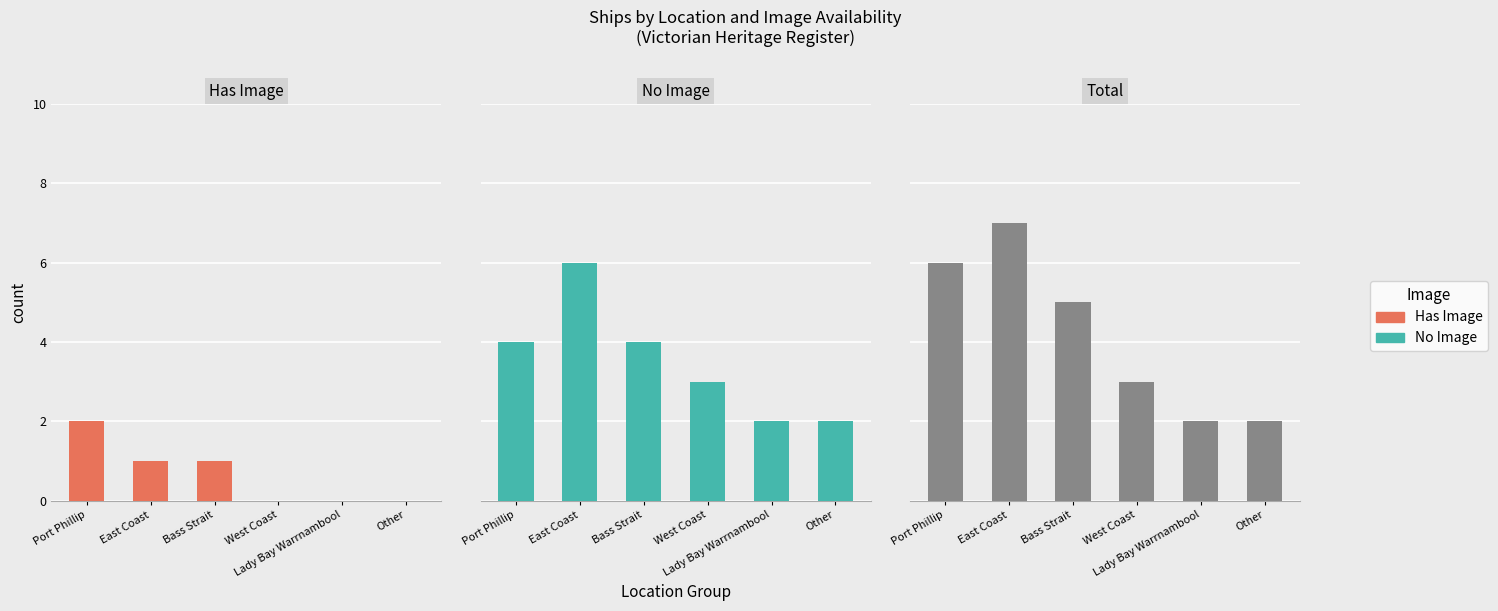

Are the bars horizontal?

No